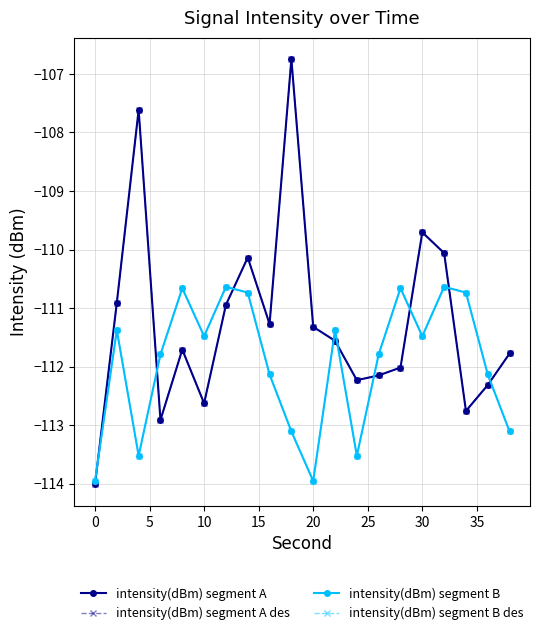

Is this an area chart (filled region under the line)?

No